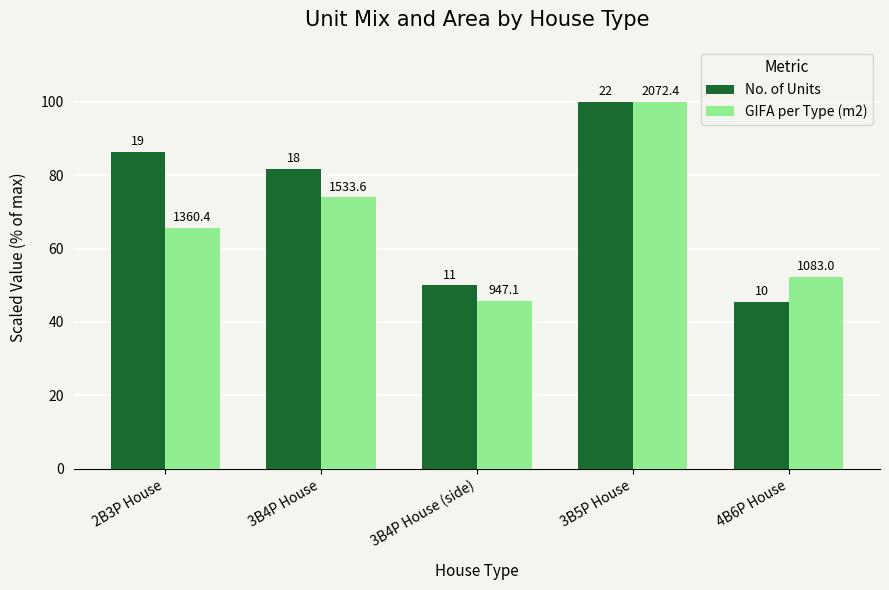

What are all the series names shown in the legend?

No. of Units, GIFA per Type (m2)